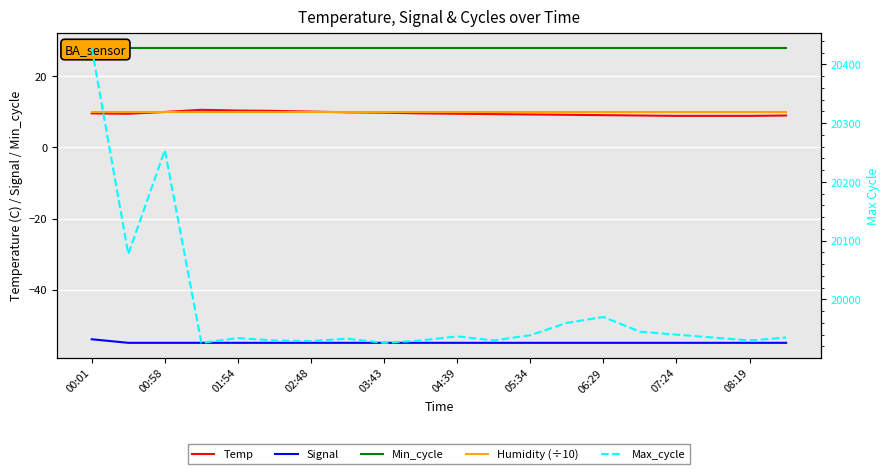

Is it true that Signal equals -54.0 at 00:01?

True